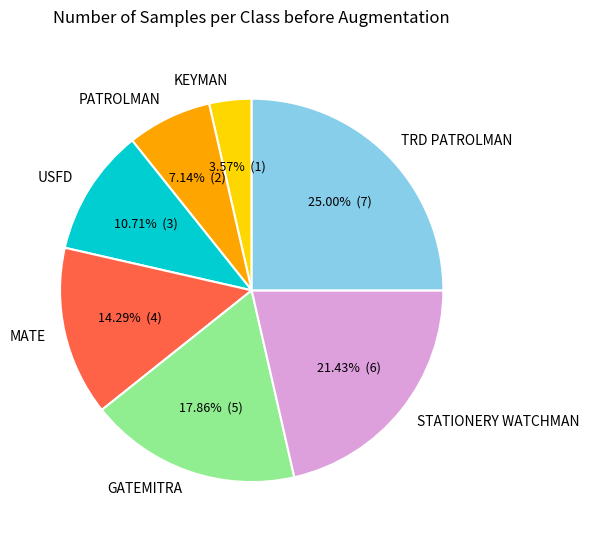

How many segments does this pie chart have?

7